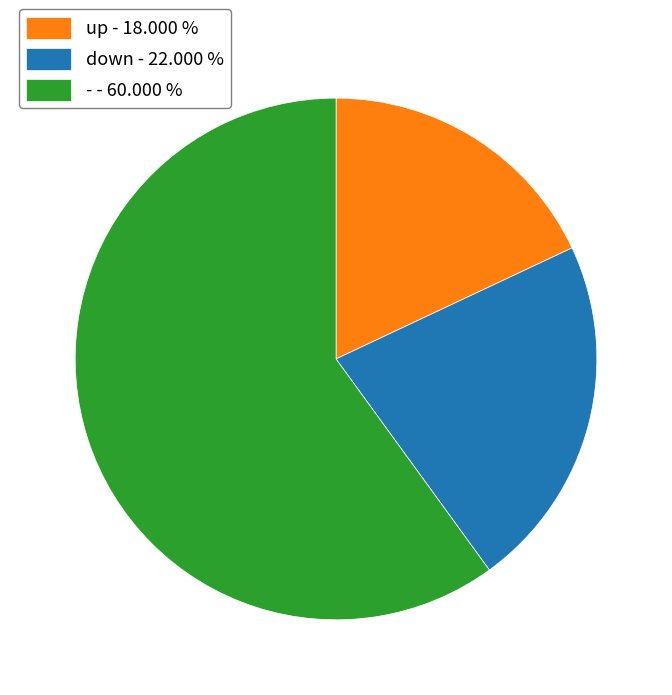

Which slice is the largest?

-